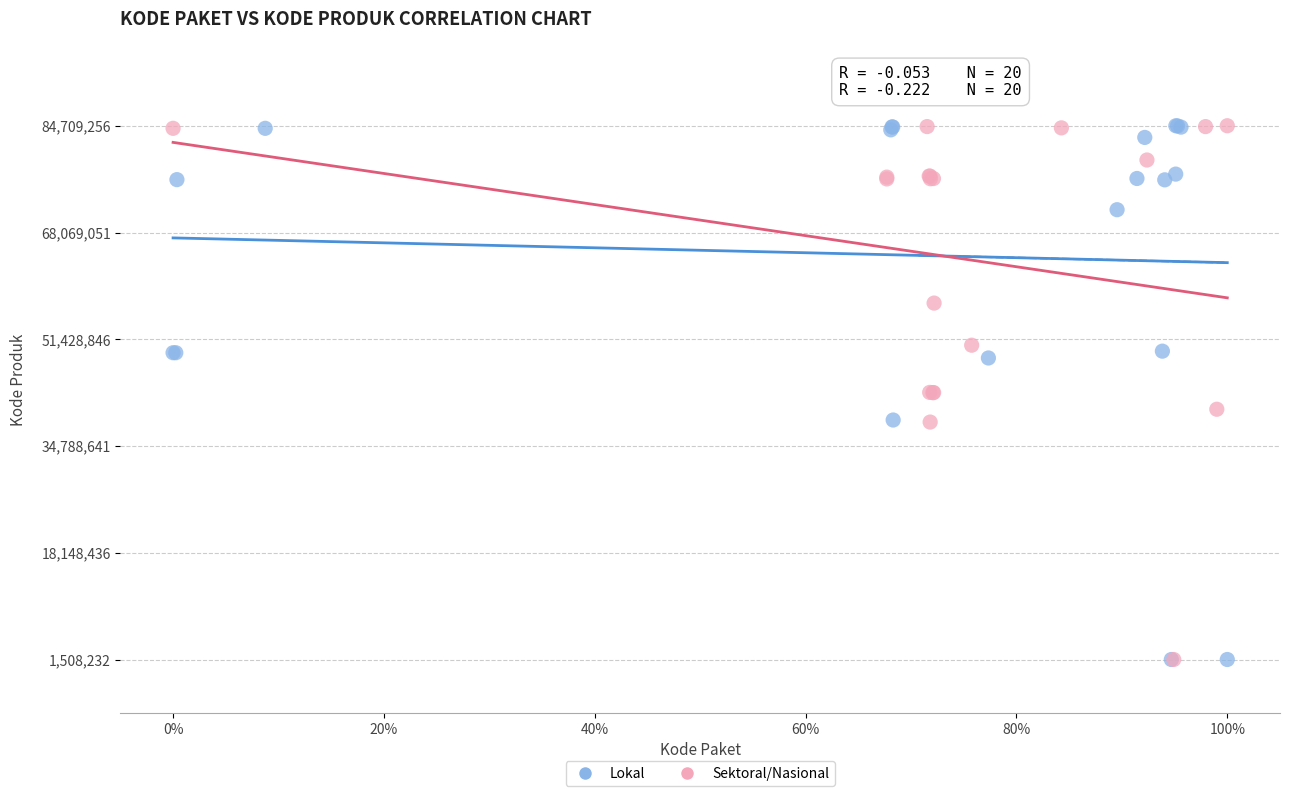

What are all the series names shown in the legend?

Lokal, Sektoral/Nasional